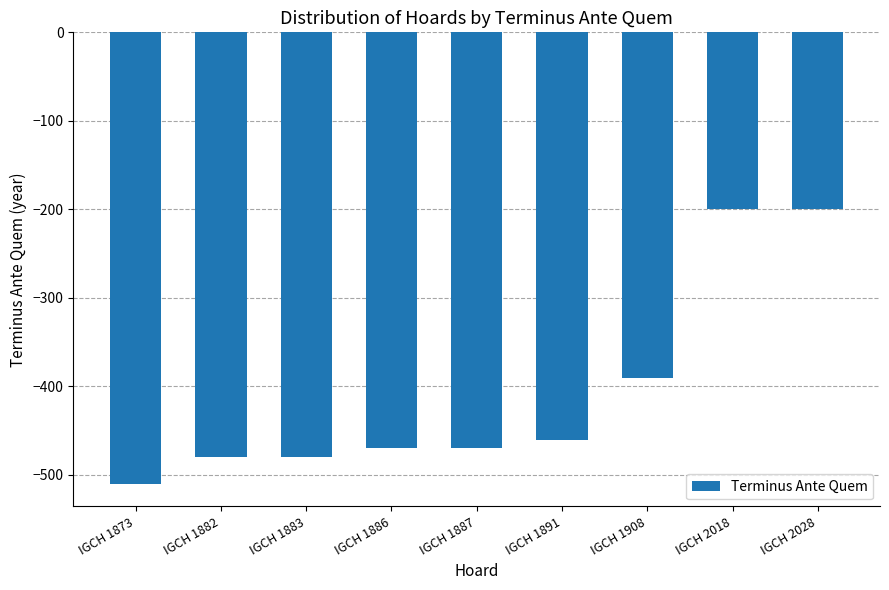

Where does the data first go above -470?

IGCH 1891